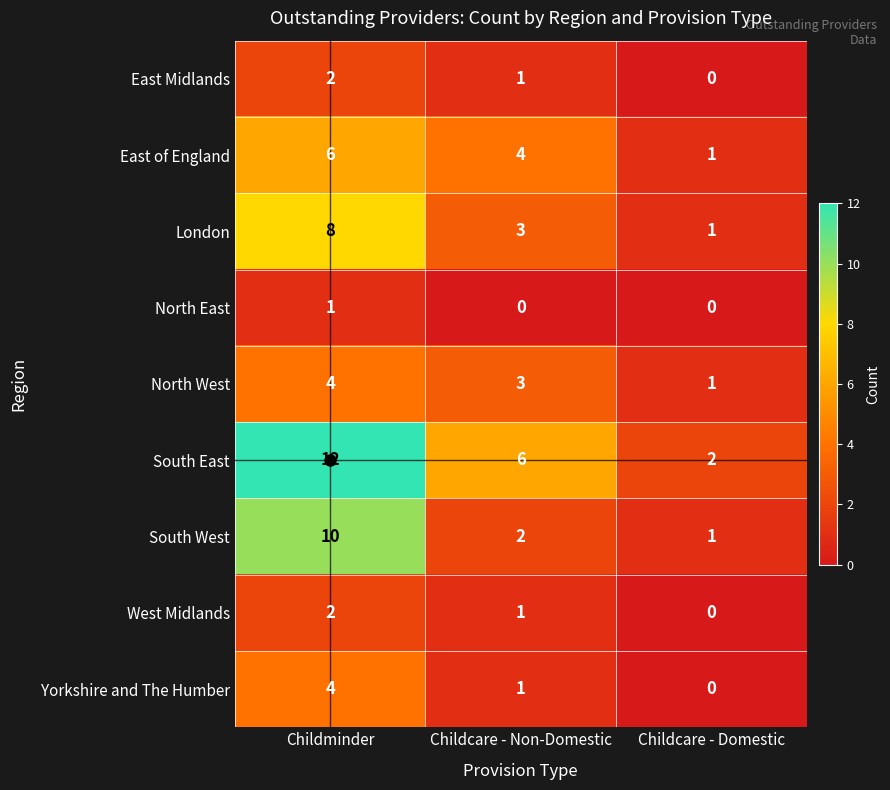

Where is South East nearest to the value 7?

Childcare - Non-Domestic